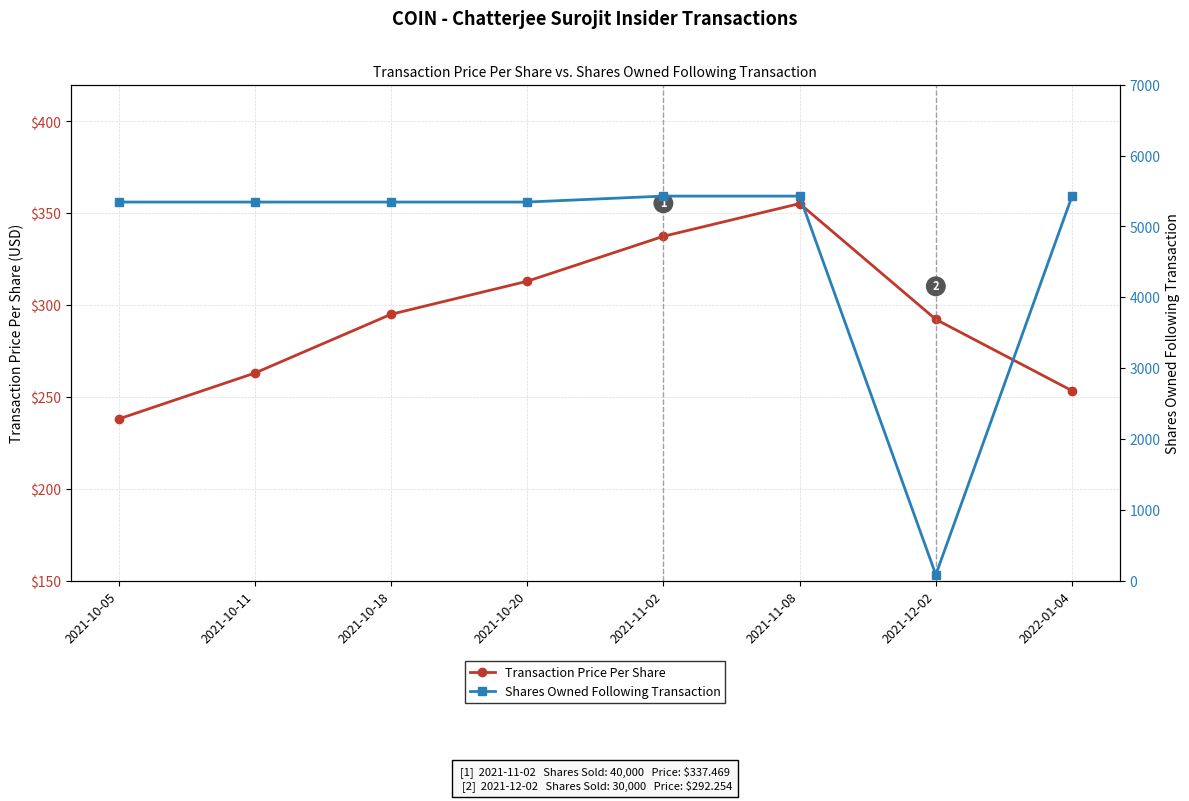

Which series has the largest total across all categories?

Shares Owned Following Transaction